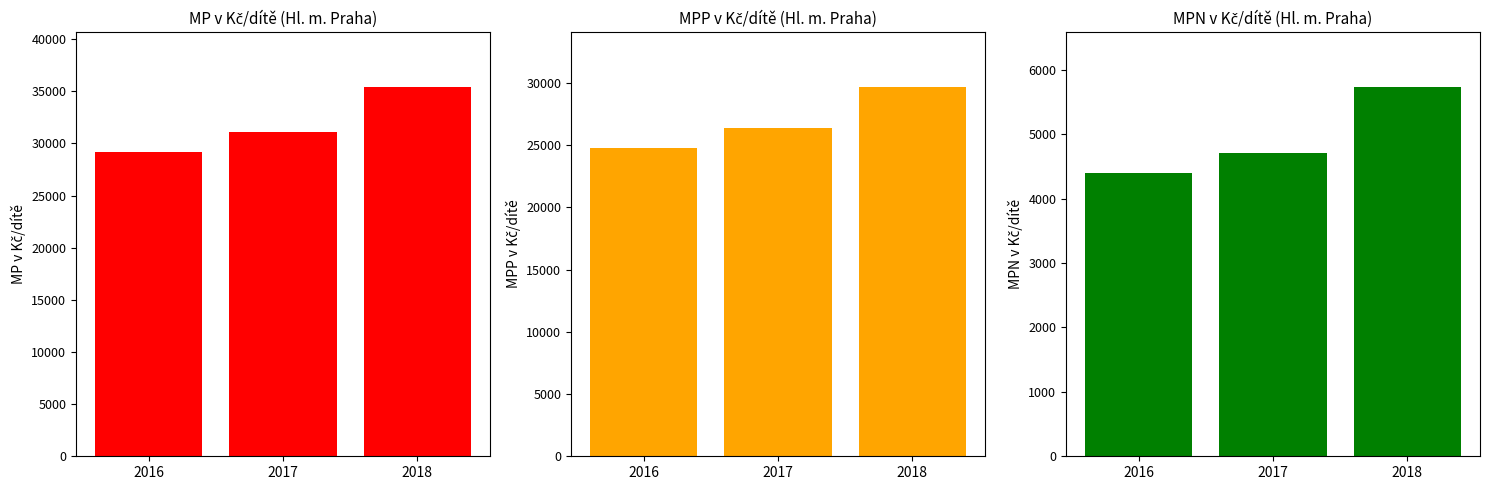

At which label does MP v Kč/dítě reach its minimum?

2016